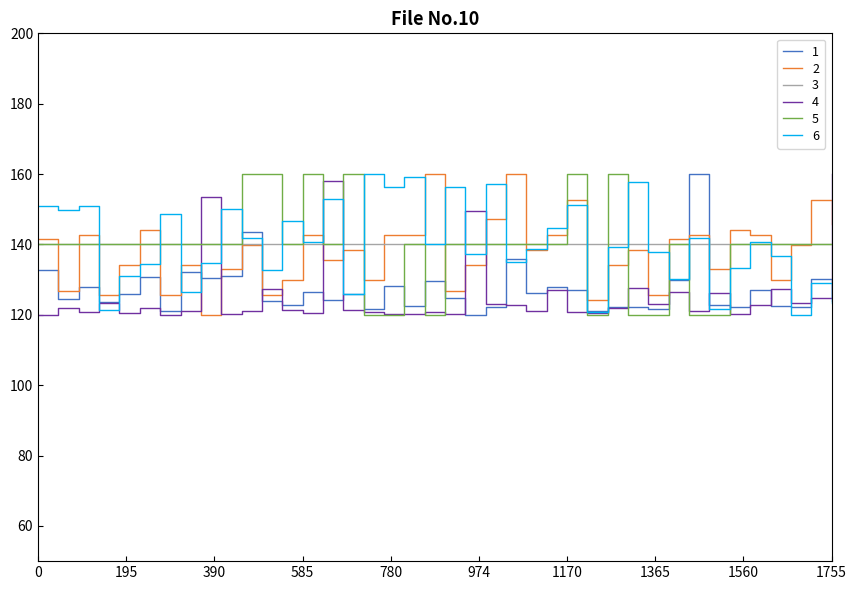

What is the highest value of the 3 series?

140.0